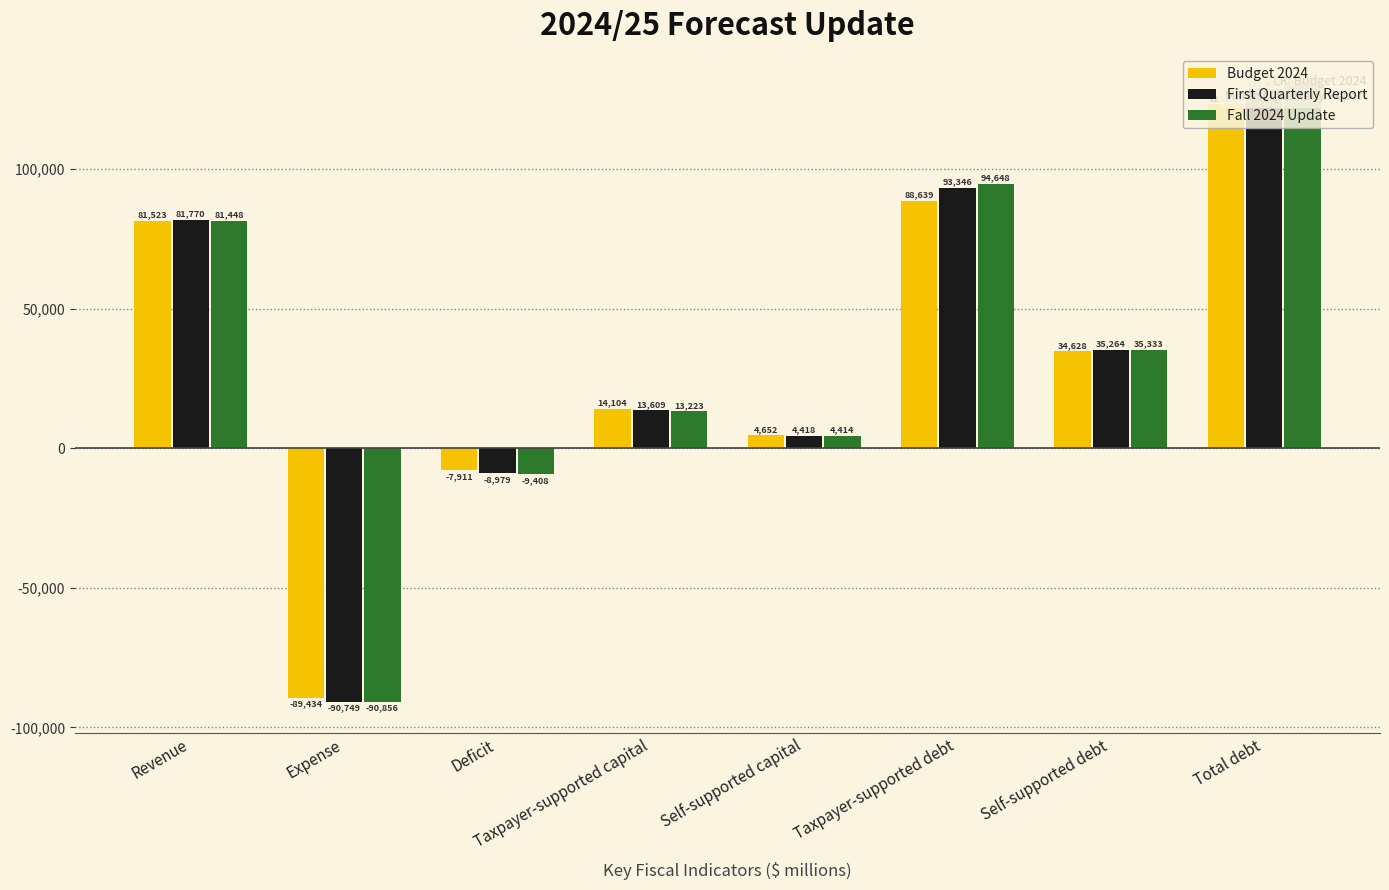

Rank the series by their average value, from highest to lowest.

Fall 2024 Update, First Quarterly Report, Budget 2024